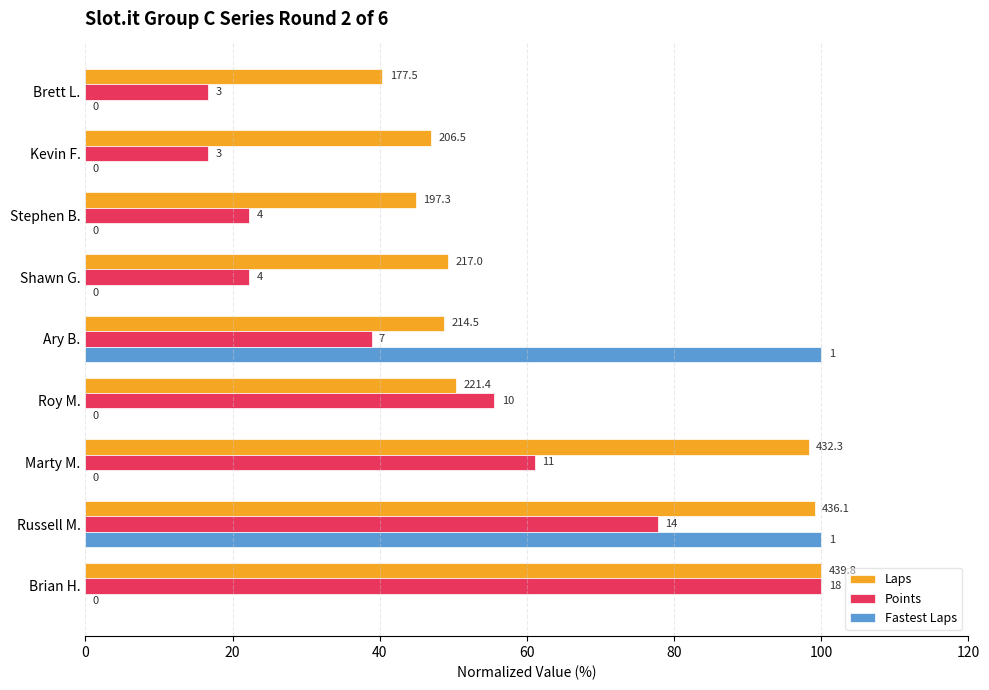

Rank the series by their maximum value, from lowest to highest.

Laps, Points, Fastest Laps